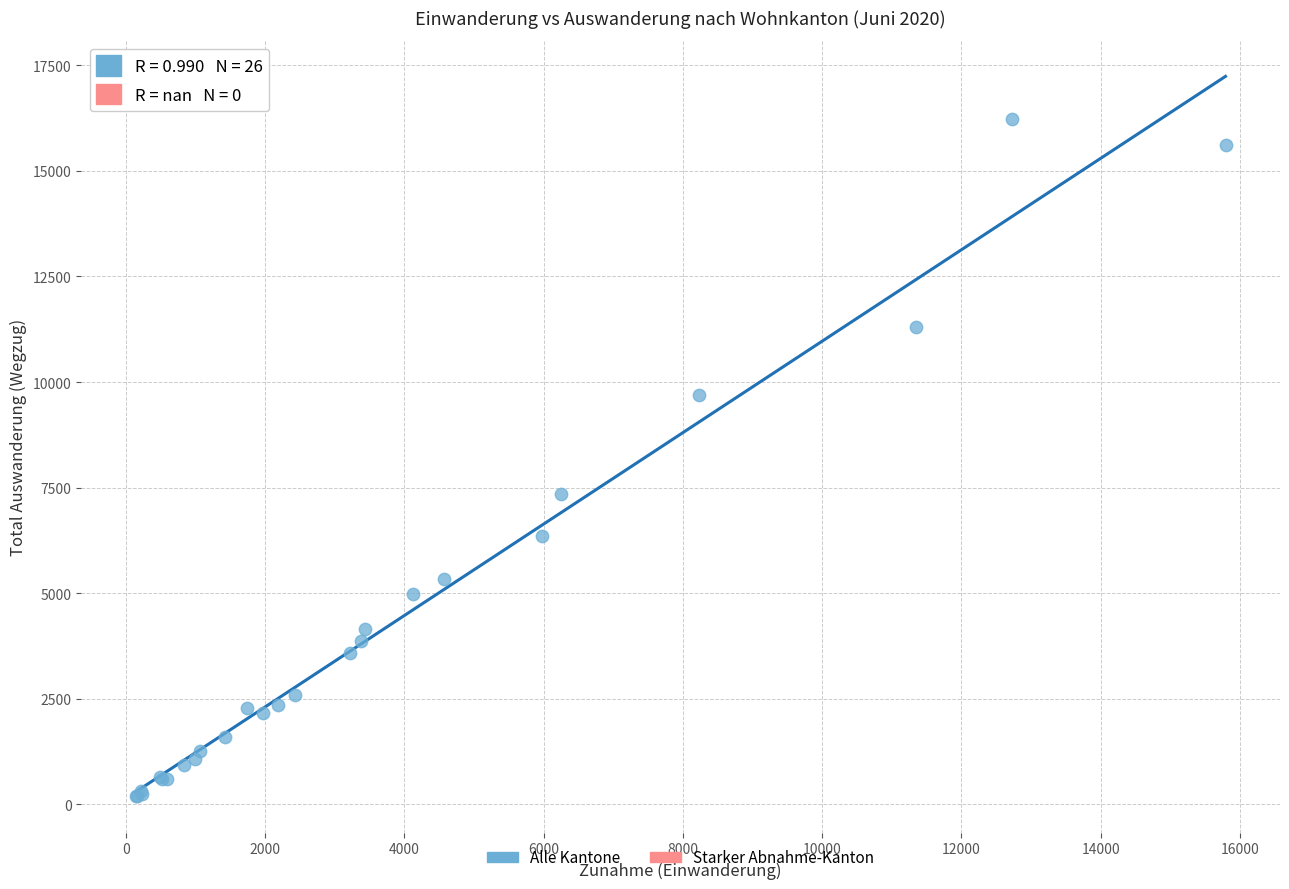

What Y value in the scatter plot is closest to 8202?

7357